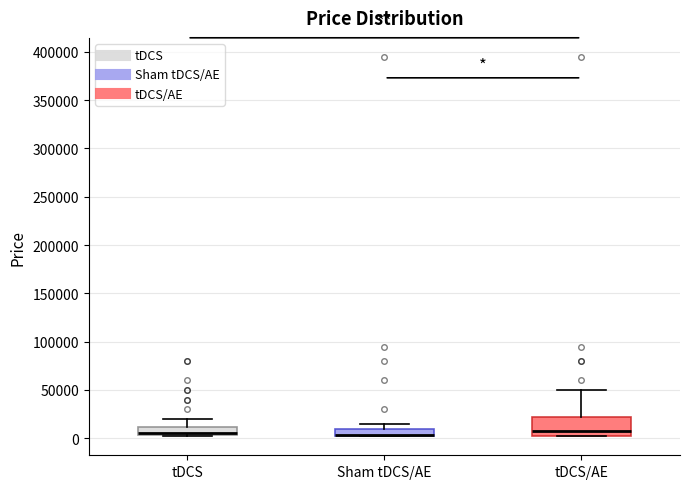

Comparing the boxes themselves (not the whiskers), which one is the tallest?

tDCS/AE